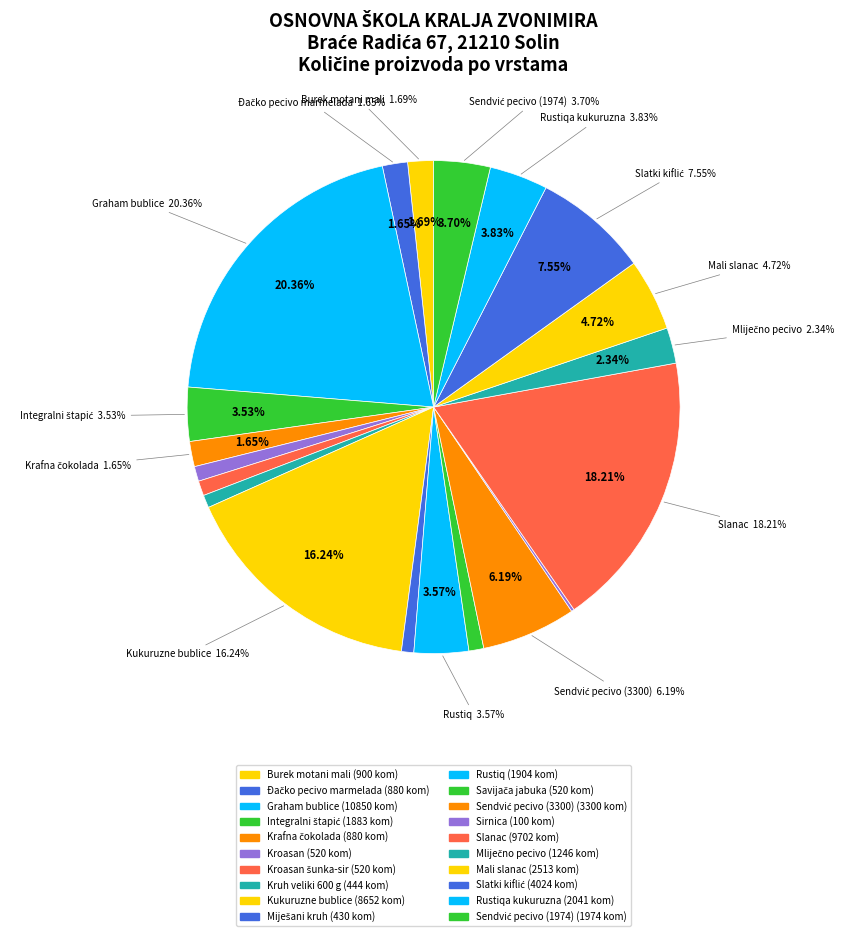

To the nearest percent, what is the average slice percentage?

5%